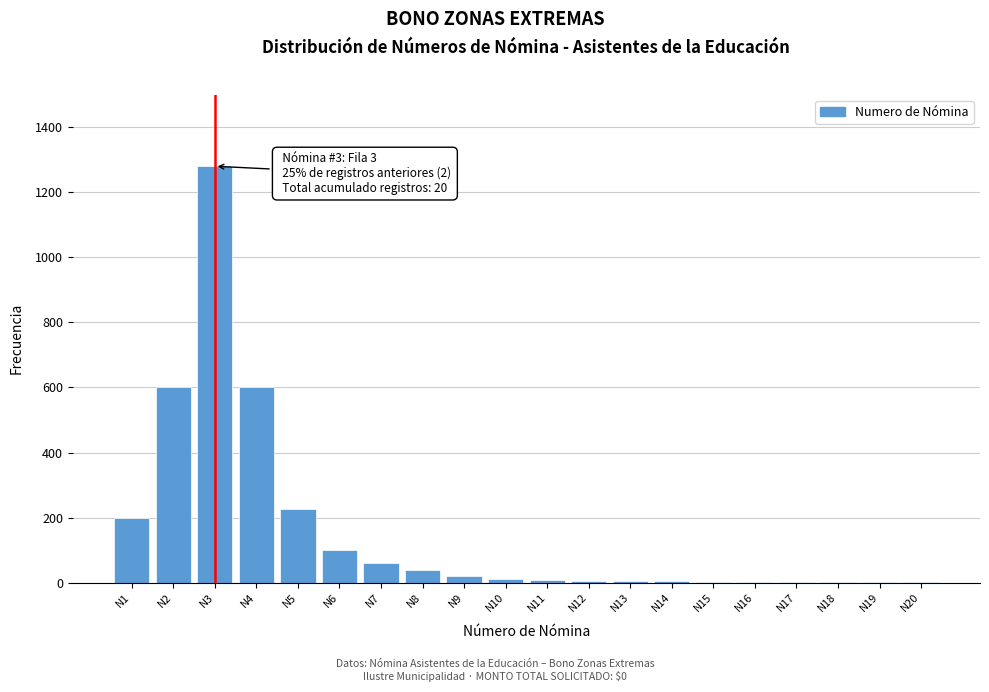

What is the sum of all values?

3170